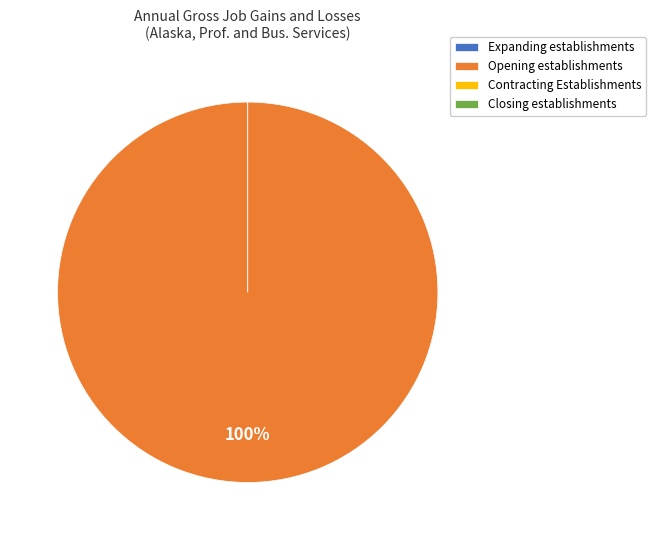

Which slice is the smallest?

Expanding establishments